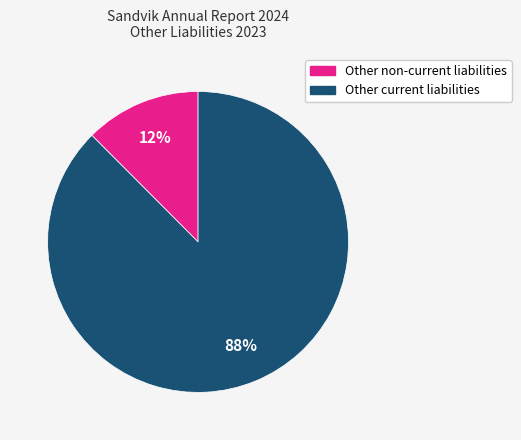

Is it true that Other current liabilities is 88% of the pie?

True